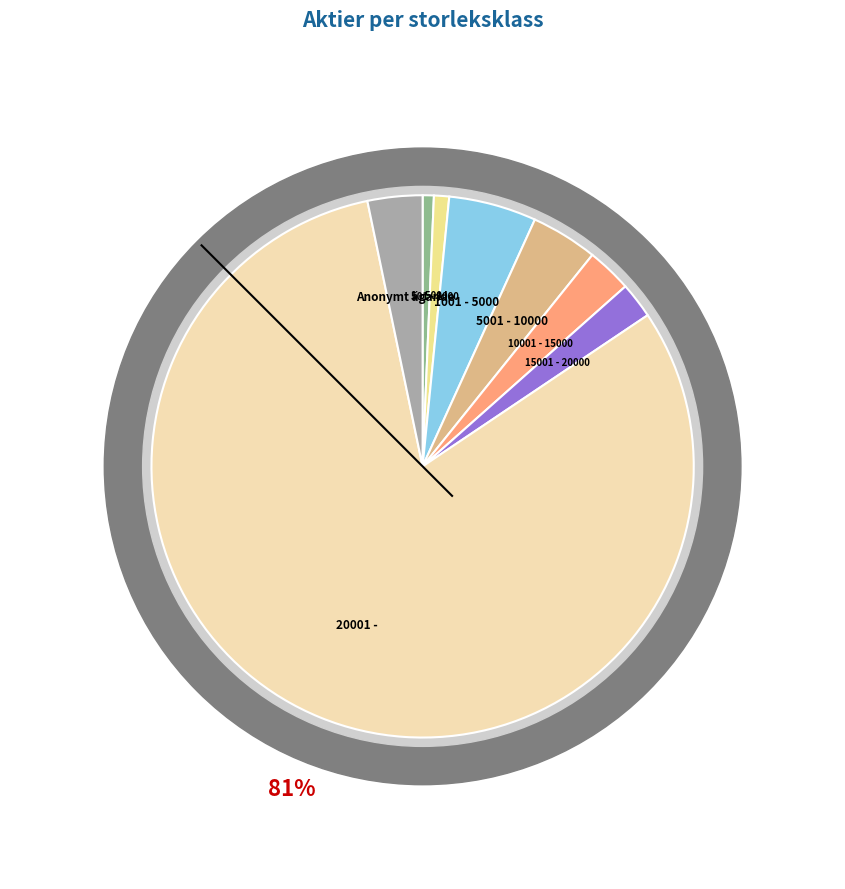

How many slices are in this pie chart?

8